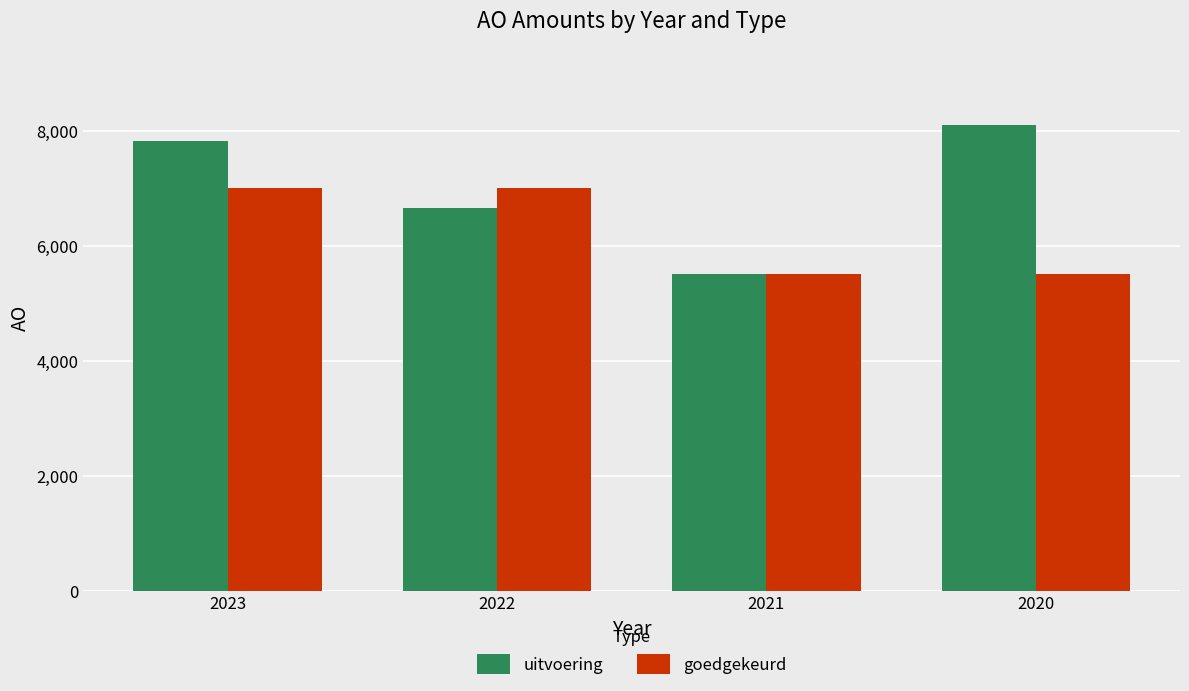

What is the highest value of the uitvoering series?

8094